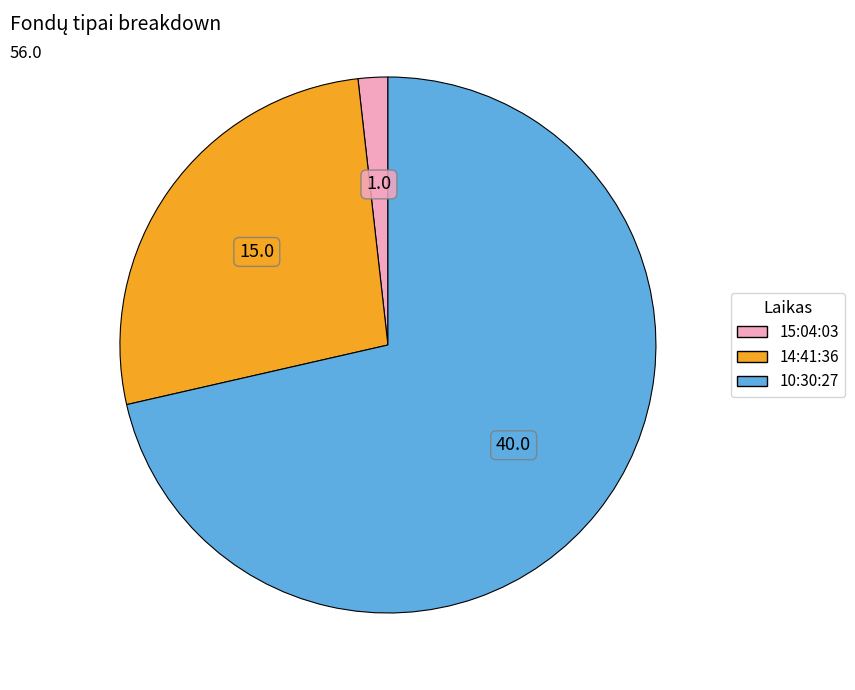

Approximately how many times larger is the value at 10:30:27 compared to 14:41:36?

2.7